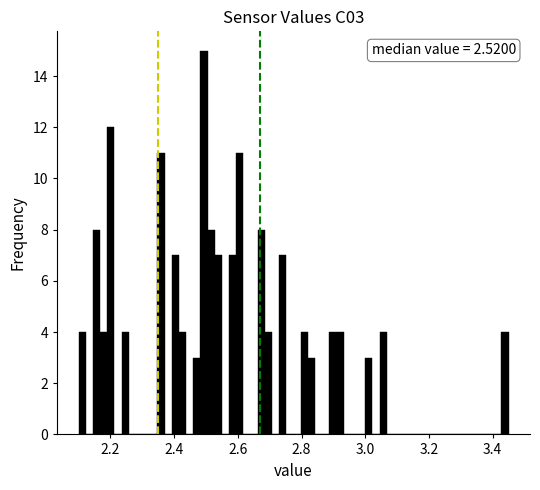

Around what value on the x-axis is the tallest bar? Give the approximate position of its centre, as read against the axis.

2.50